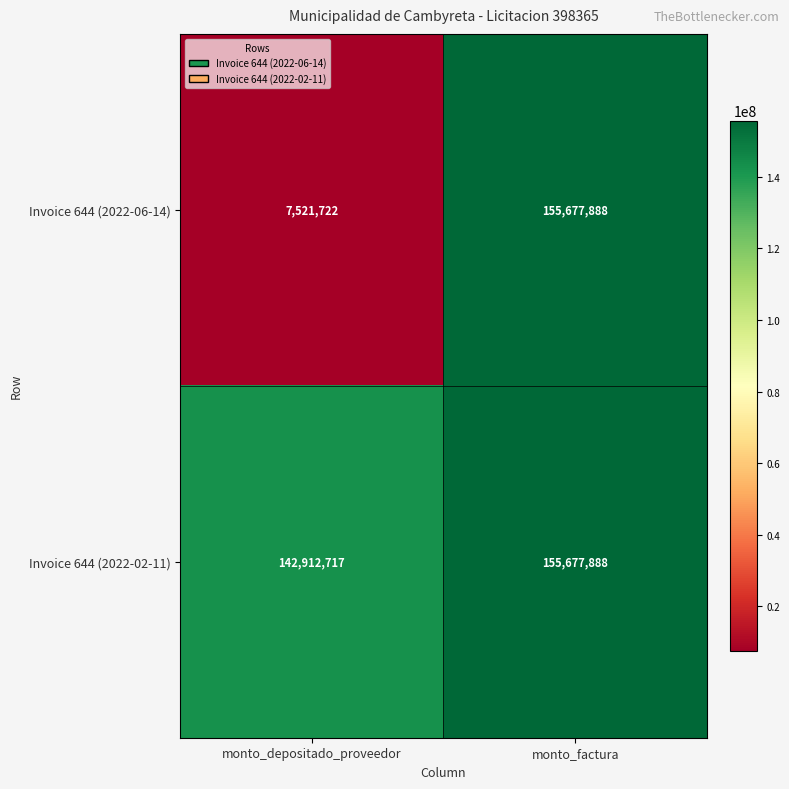

What is the total value across all series at monto_factura?

311355776